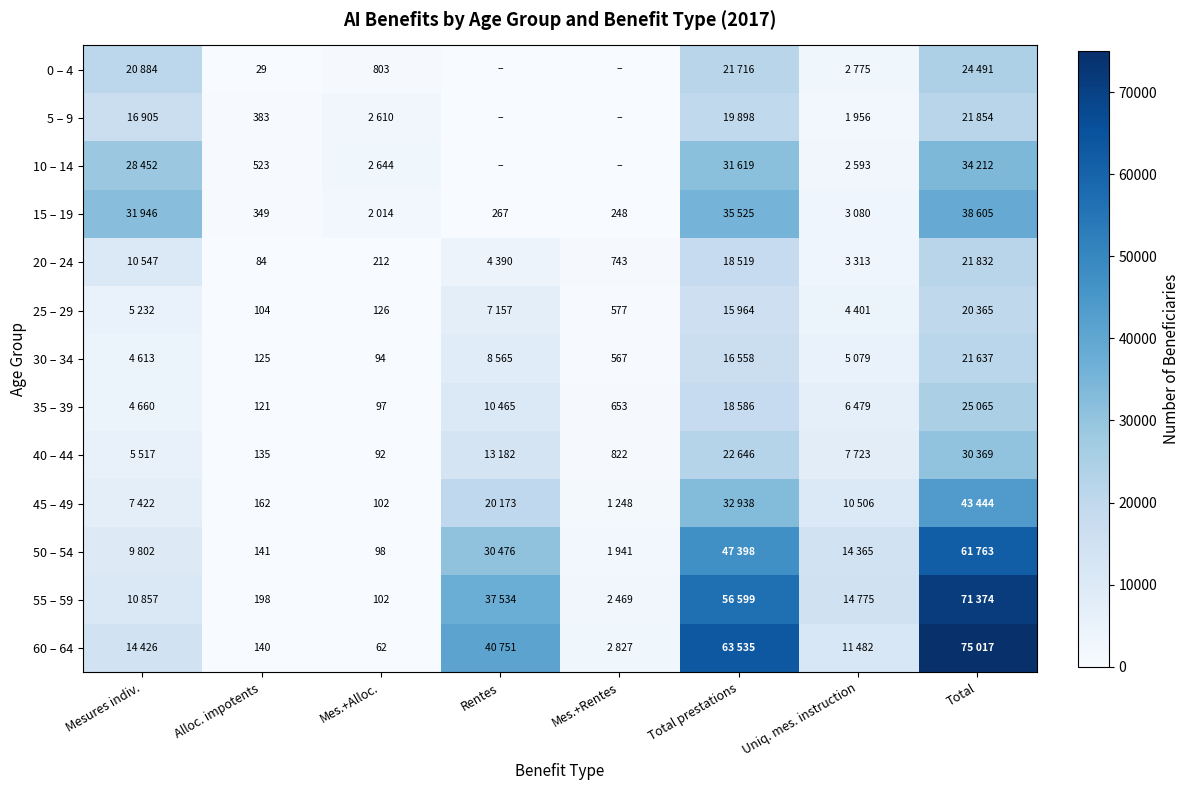

At Alloc. impotents, list the series in order from largest to smallest.

10 – 14, 5 – 9, 15 – 19, 55 – 59, 45 – 49, 50 – 54, 60 – 64, 40 – 44, 30 – 34, 35 – 39, 25 – 29, 20 – 24, 0 – 4